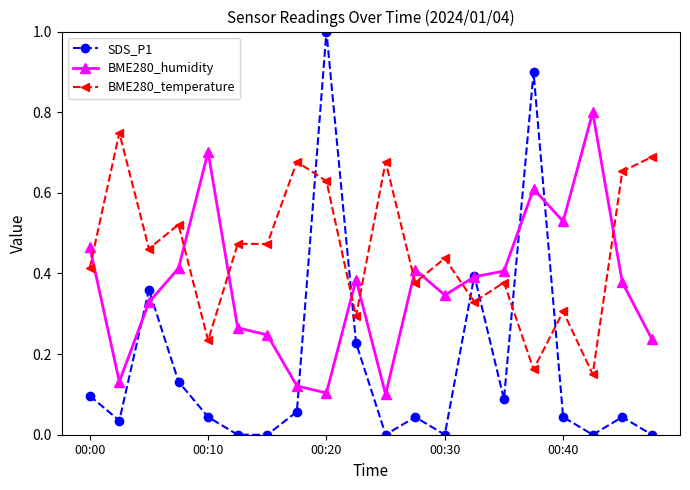

What is the difference between the maximum and second lowest values in the SDS_P1 series?

1.0